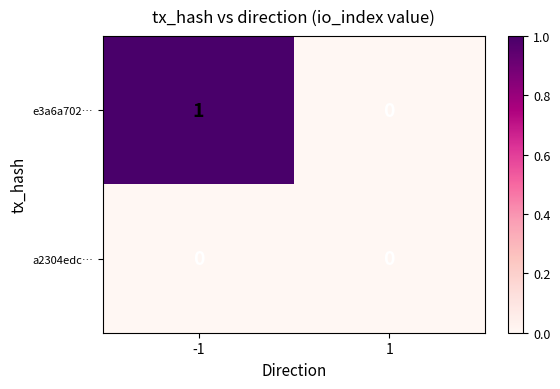

Which series changed the most between -1 and 1?

e3a6a702…